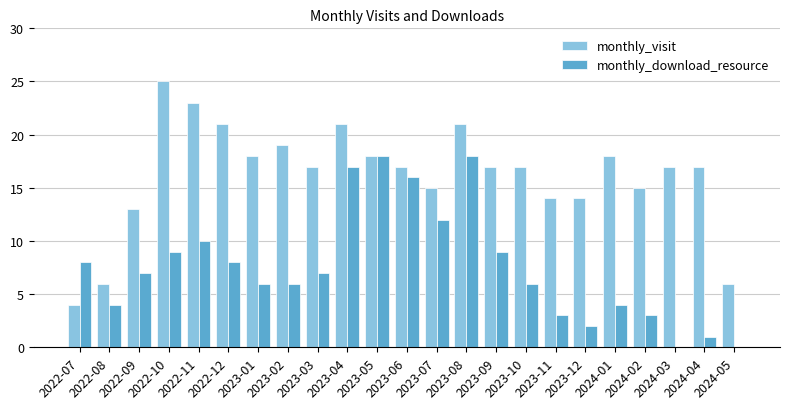

Is it true that monthly_download_resource equals 0 at 2024-03?

True